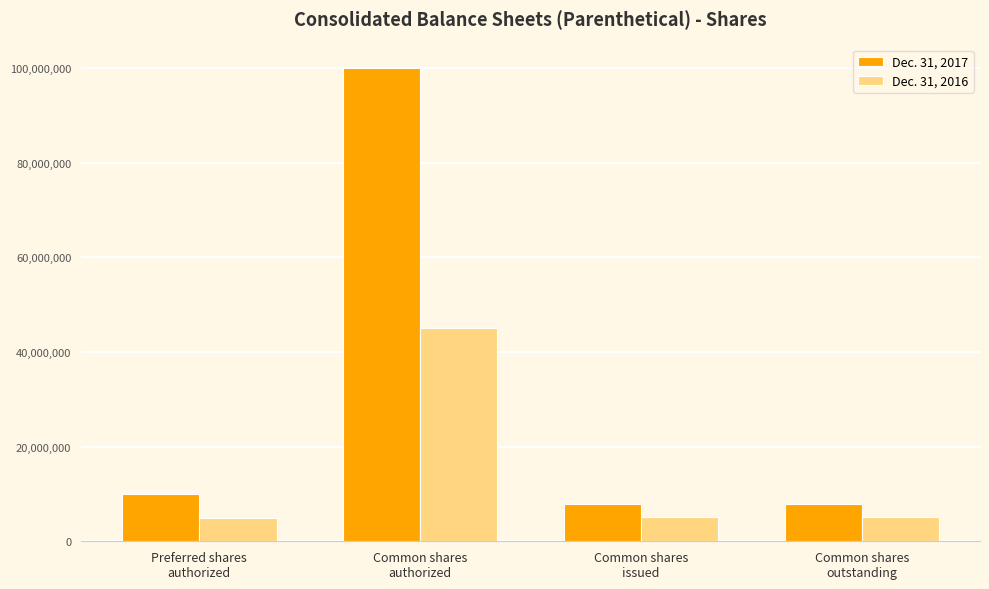

What is the label of the 3rd bar from the right?

Common shares
authorized